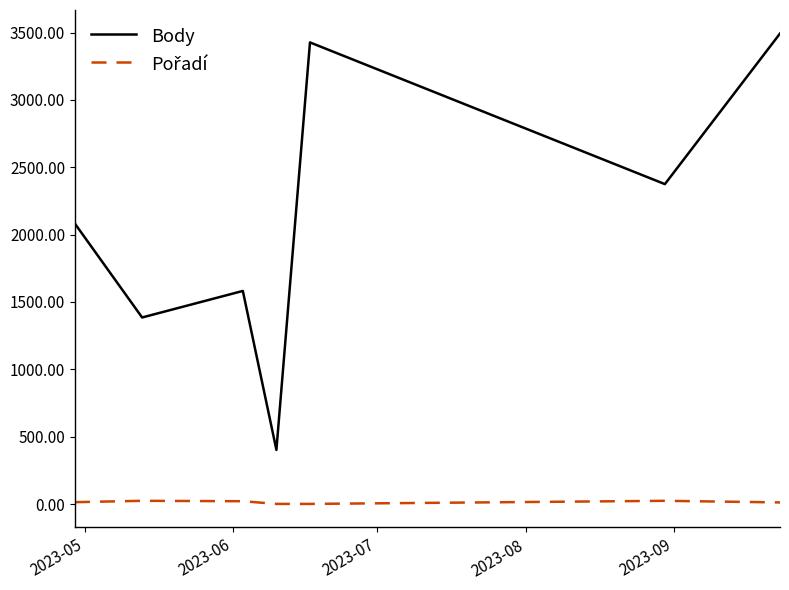

What is the greatest value displayed?

3493